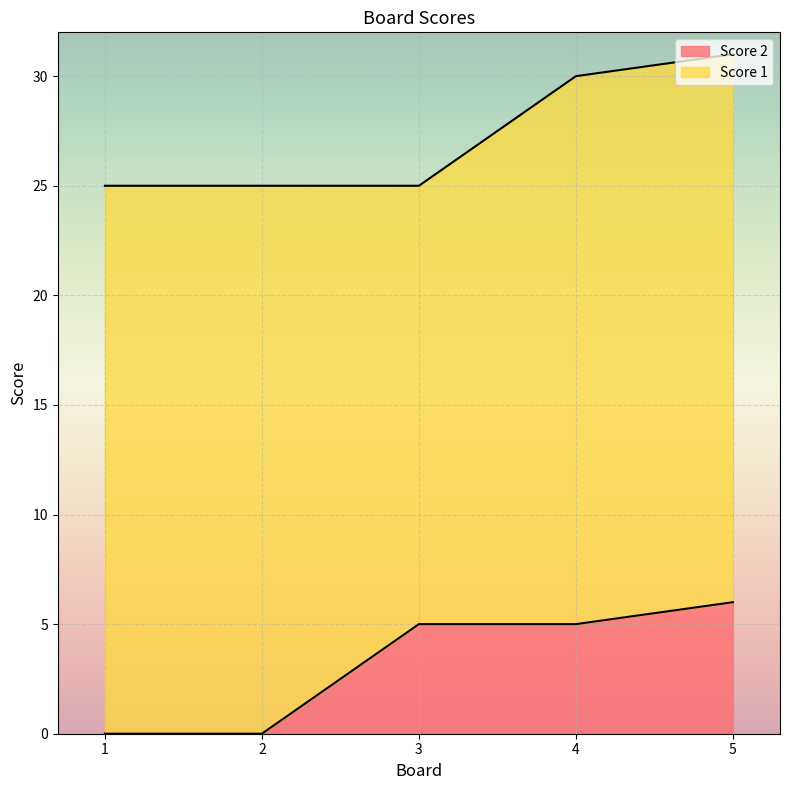

Reading right to left, what are all the values shown in this chart?

5=6	4=5	3=5	2=0	1=0